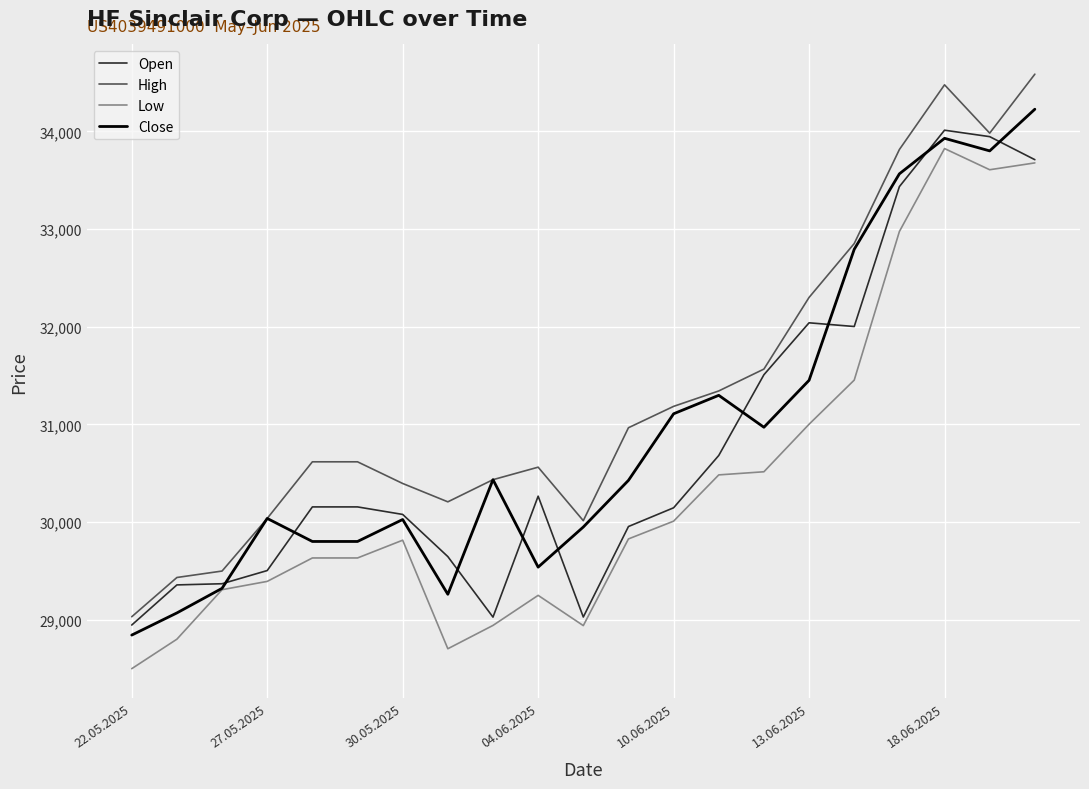

True or false: Low and High cross at least once.

False